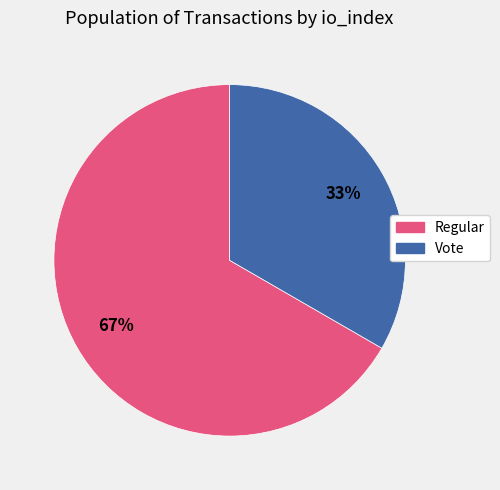

To the nearest percent, what is the average slice percentage?

50%